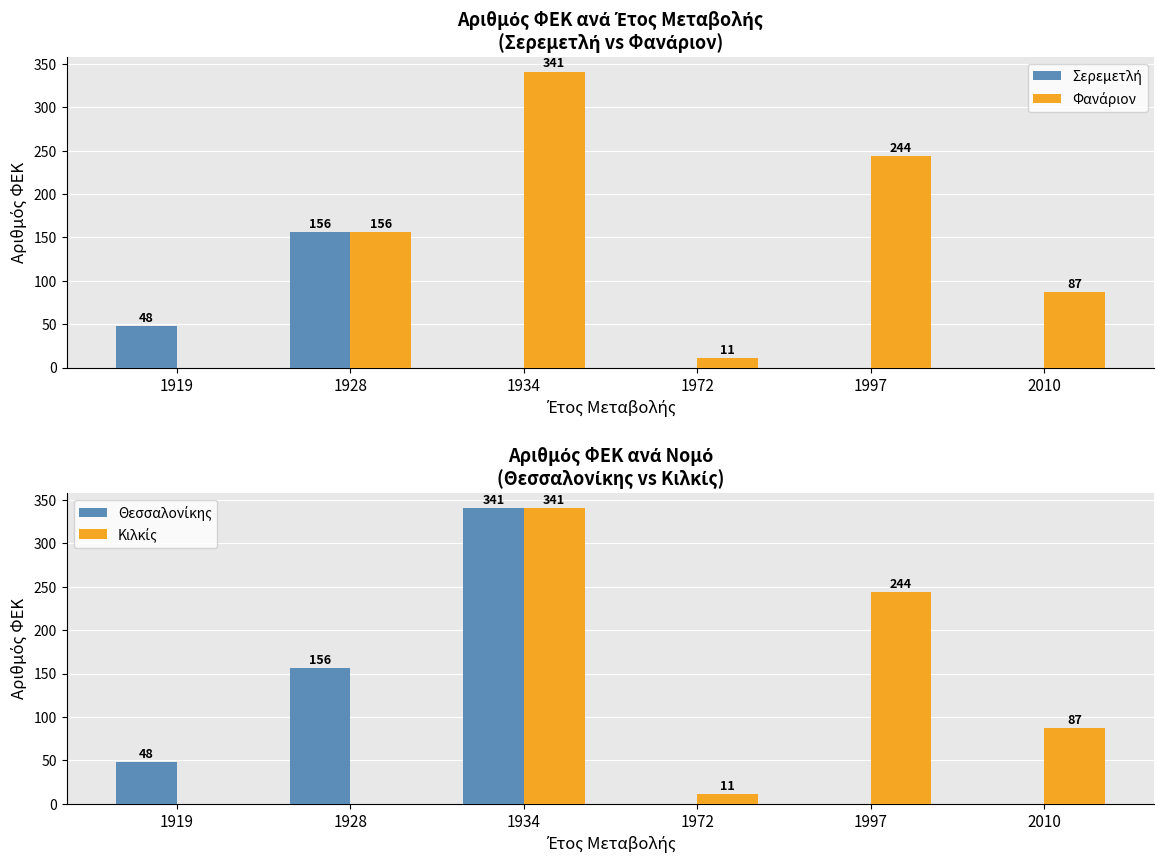

Reading right to left, what are all the values shown in this chart?

Σερεμετλή: 2010=0	1997=0	1972=0	1934=0	1928=156	1919=48
Φανάριον: 2010=87	1997=244	1972=11	1934=341	1928=156	1919=0
Θεσσαλονίκης: 2010=0	1997=0	1972=0	1934=341	1928=156	1919=48
Κιλκίς: 2010=87	1997=244	1972=11	1934=341	1928=0	1919=0